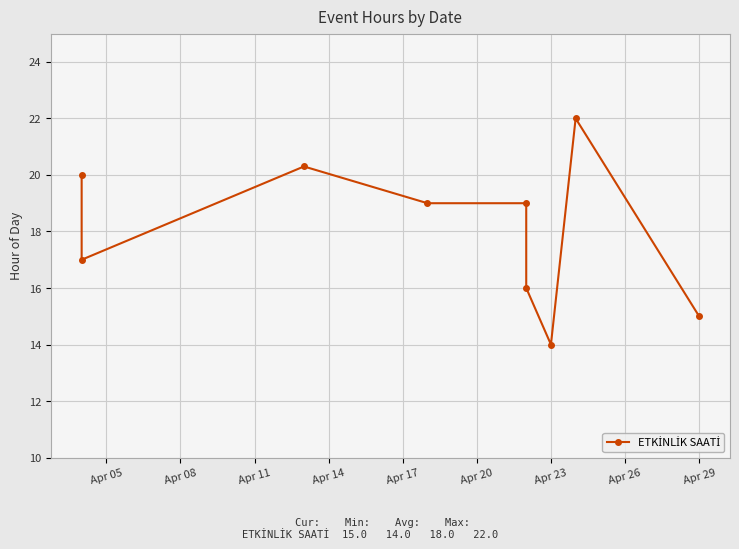

The value at Apr 17 is 26.5. True or false?

False